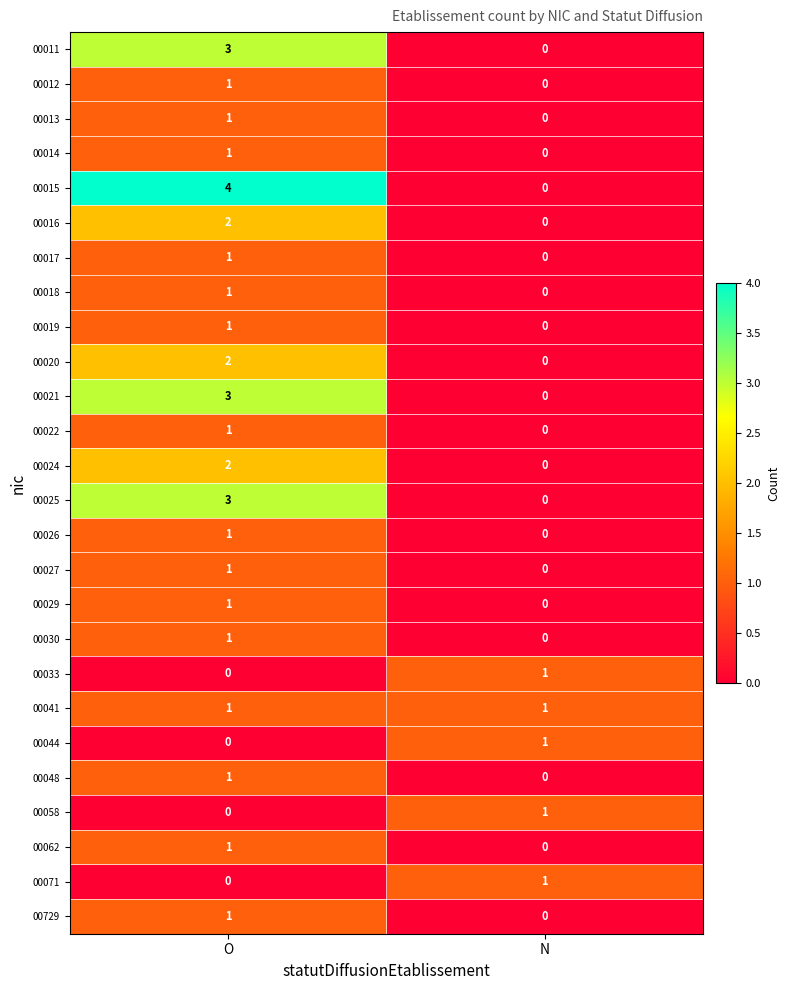

True or false: 00015 has a value of 5 at O.

False